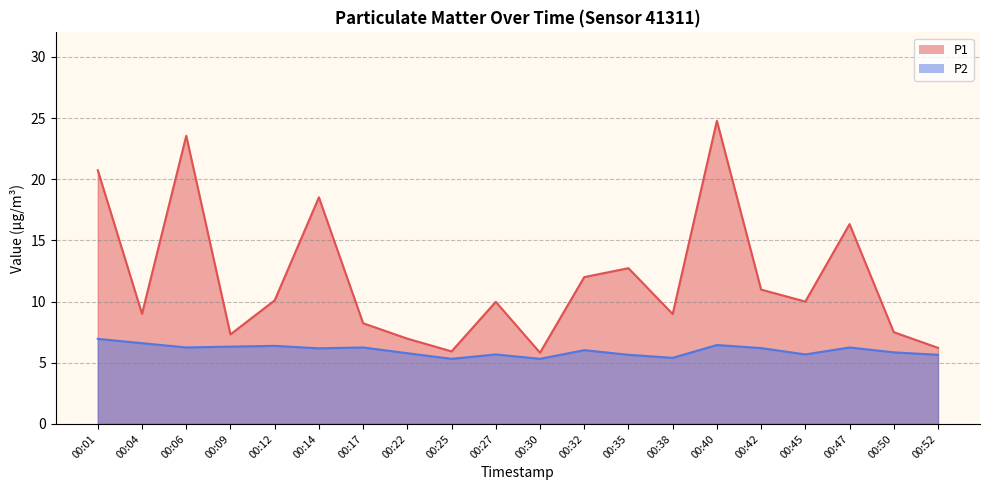

The value of P2 at 00:35 is 5.7. True or false?

True